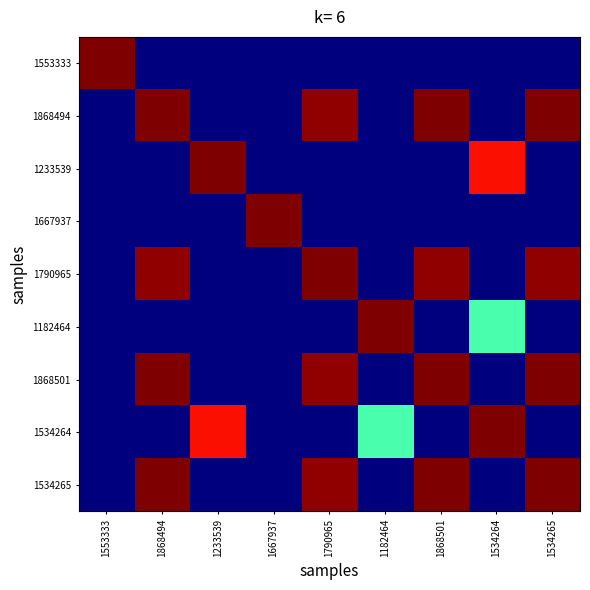

Reading left to right, what are all the values shown in this chart?

1553333: 1553333=100.0	1868494=0.0	1233539=0.0	1667937=0.0	1790965=0.0	1182464=0.0	1868501=0.0	1534264=0.0	1534265=0.0
1868494: 1553333=0.0	1868494=100.0	1233539=0.0	1667937=0.0	1790965=98.1	1182464=0.0	1868501=100.0	1534264=0.0	1534265=100.0
1233539: 1553333=0.0	1868494=0.0	1233539=100.0	1667937=0.0	1790965=0.0	1182464=0.0	1868501=0.0	1534264=89.4	1534265=0.0
1667937: 1553333=0.0	1868494=0.0	1233539=0.0	1667937=100.0	1790965=0.0	1182464=0.0	1868501=0.0	1534264=0.0	1534265=0.0
1790965: 1553333=0.0	1868494=98.1	1233539=0.0	1667937=0.0	1790965=100.0	1182464=0.0	1868501=98.1	1534264=0.0	1534265=98.1
1182464: 1553333=0.0	1868494=0.0	1233539=0.0	1667937=0.0	1790965=0.0	1182464=100.0	1868501=0.0	1534264=44.1	1534265=0.0
1868501: 1553333=0.0	1868494=100.0	1233539=0.0	1667937=0.0	1790965=98.1	1182464=0.0	1868501=100.0	1534264=0.0	1534265=100.0
1534264: 1553333=0.0	1868494=0.0	1233539=89.4	1667937=0.0	1790965=0.0	1182464=44.1	1868501=0.0	1534264=100.0	1534265=0.0
1534265: 1553333=0.0	1868494=100.0	1233539=0.0	1667937=0.0	1790965=98.1	1182464=0.0	1868501=100.0	1534264=0.0	1534265=100.0